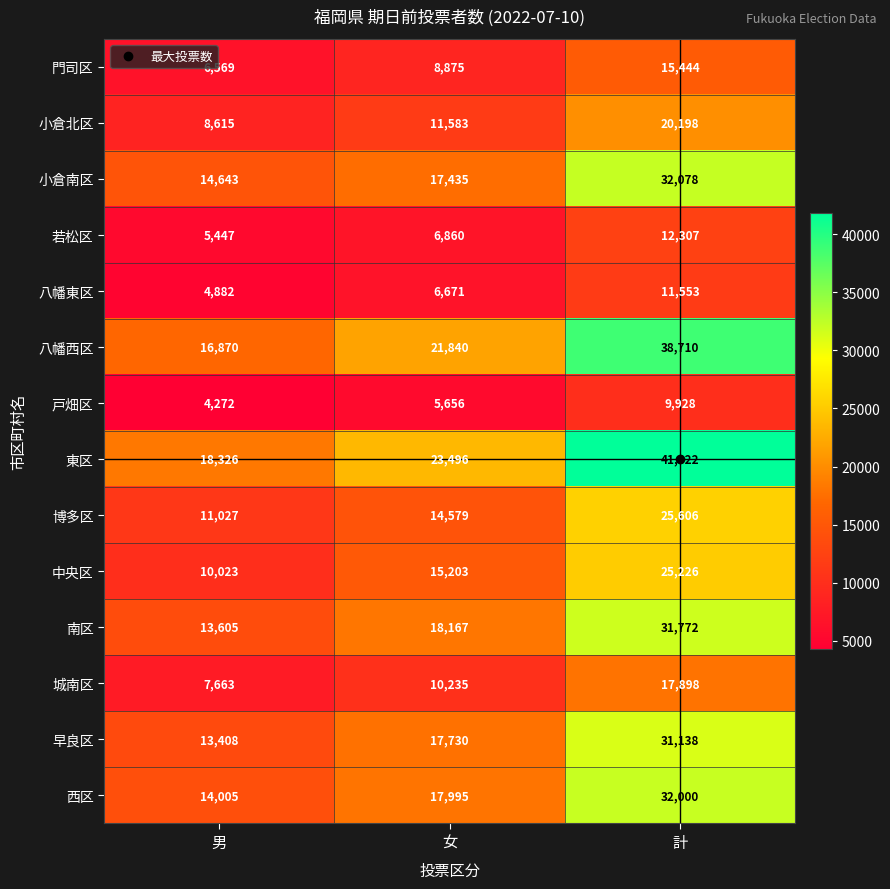

What is the difference between the highest and lowest values at 計?

31894